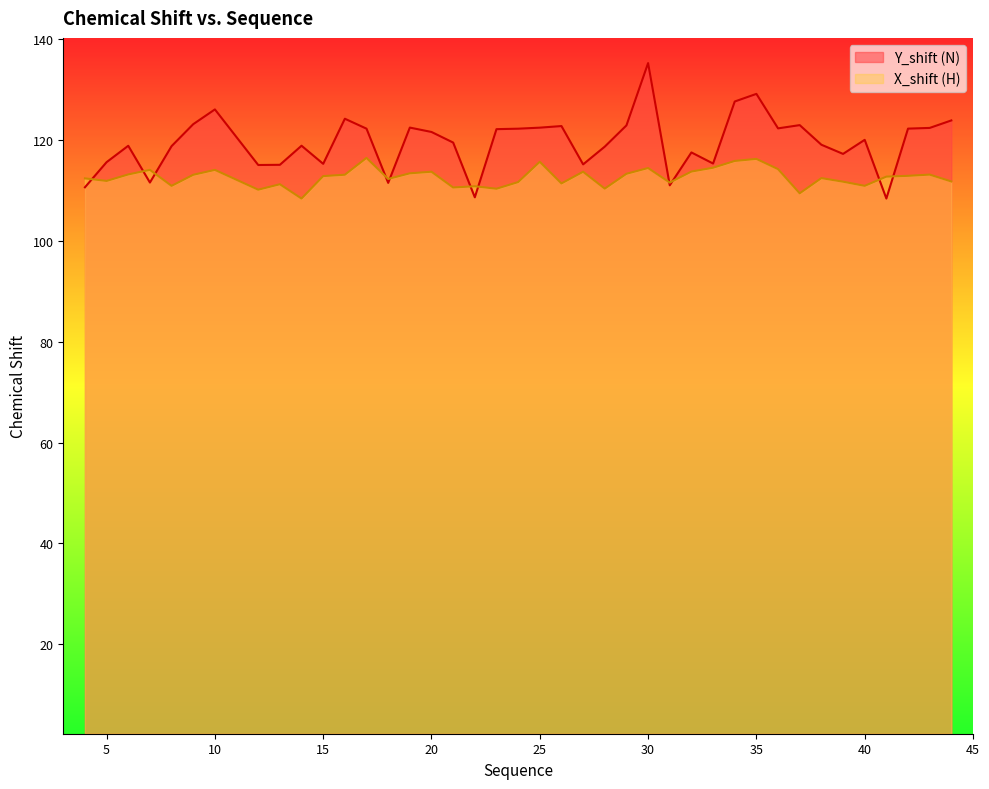

At how many categories does at least one series exceed 116?

28